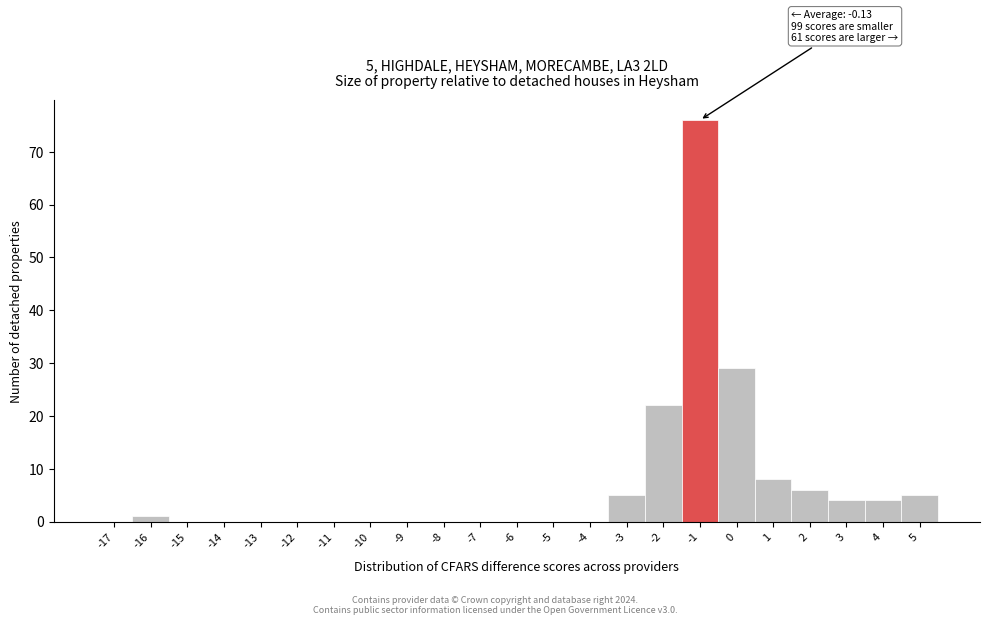

Reading left to right, what are all the values shown in this chart?

-17=0	-16=1	-15=0	-14=0	-13=0	-12=0	-11=0	-10=0	-9=0	-8=0	-7=0	-6=0	-5=0	-4=0	-3=5	-2=22	-1=76	0=29	1=8	2=6	3=4	4=4	5=5